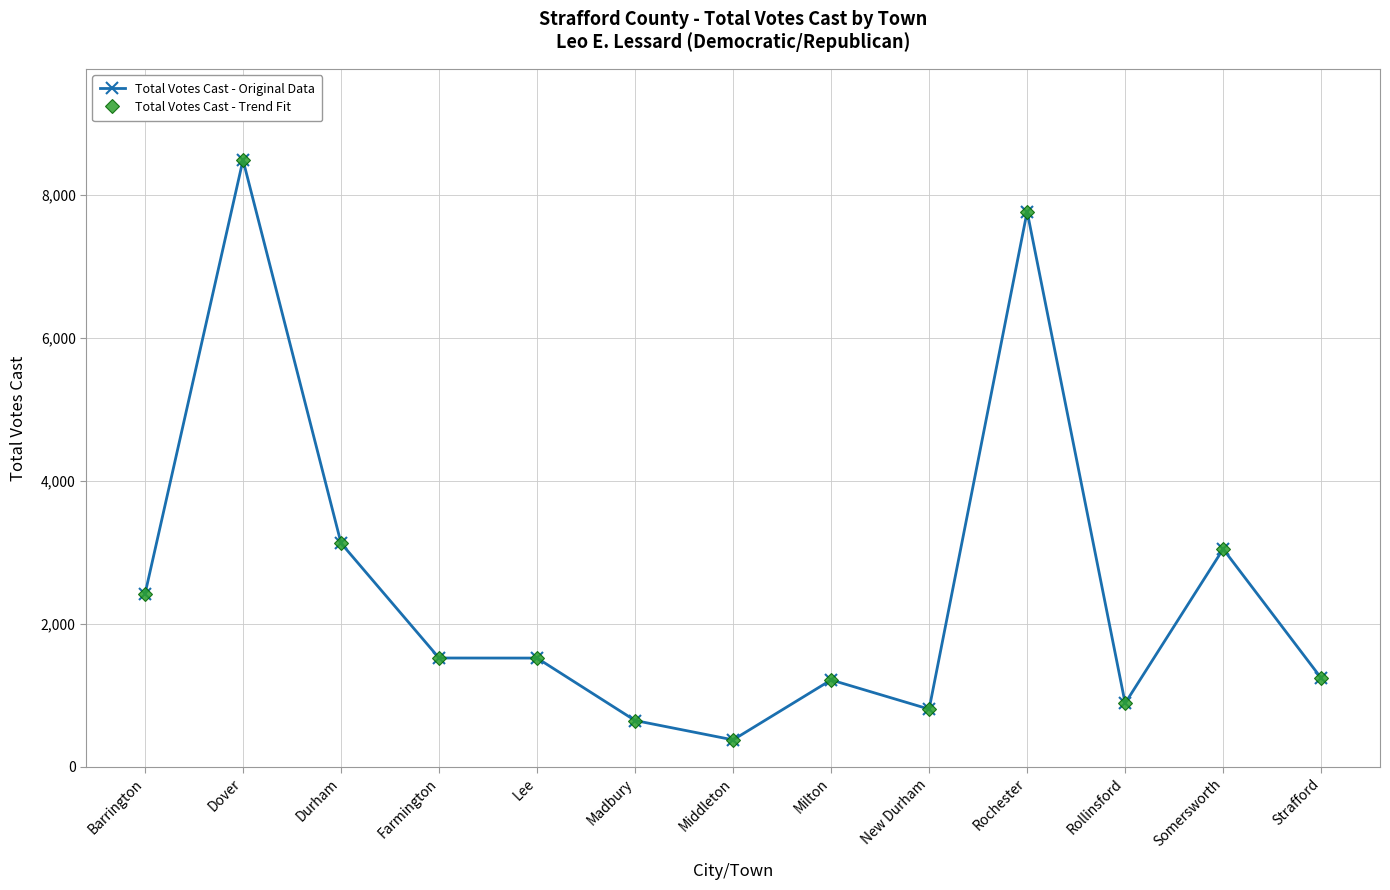

Is this an area chart (filled region under the line)?

No